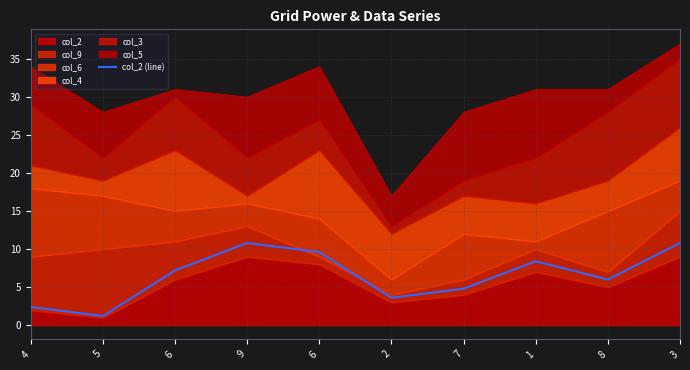

Where does the data first go above 7?

6